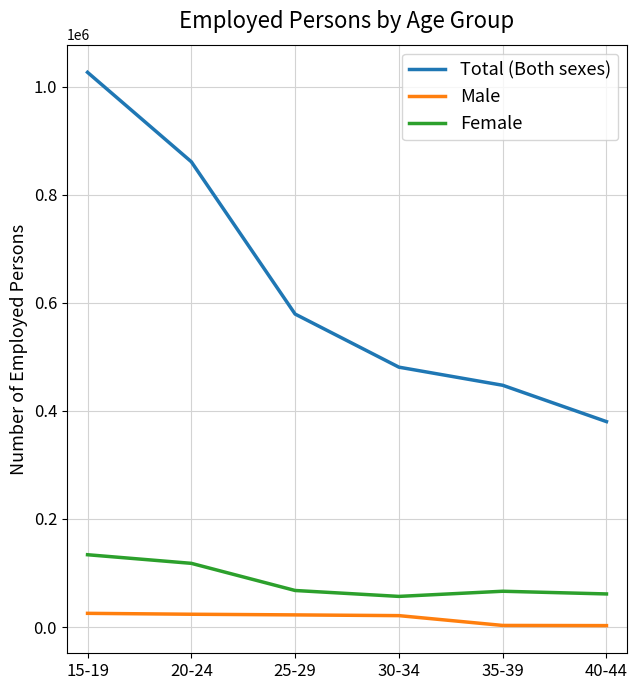

How many interior local valleys does the Female series have?

1